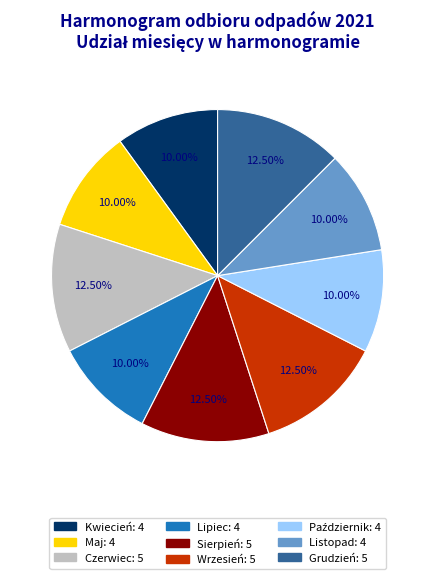

Does Wrzesień account for over 50% of the chart?

No